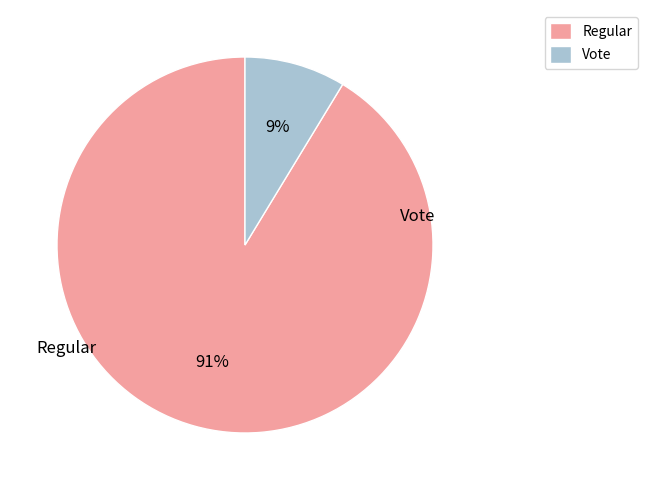

What is the largest slice in the pie chart?

Regular